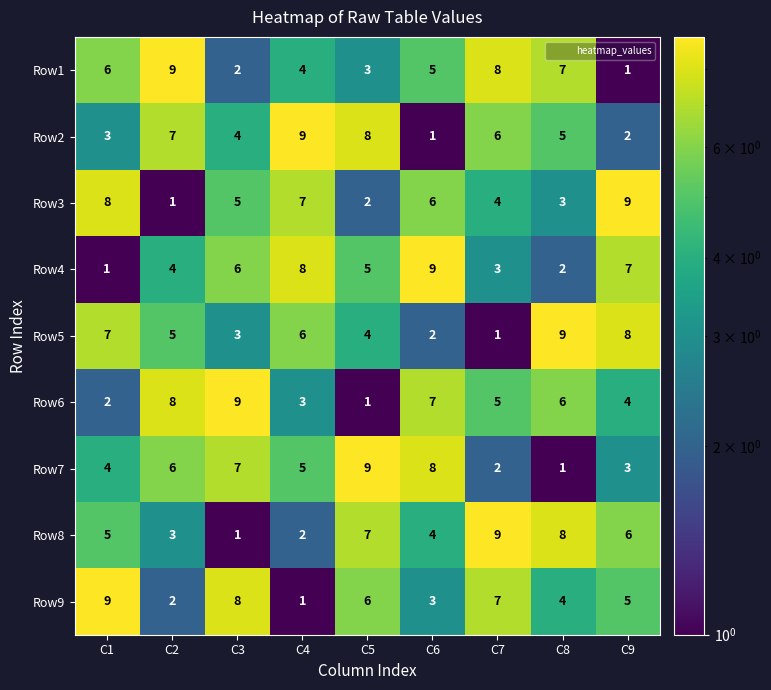

Which category has the highest value in the Row7 series?

C5